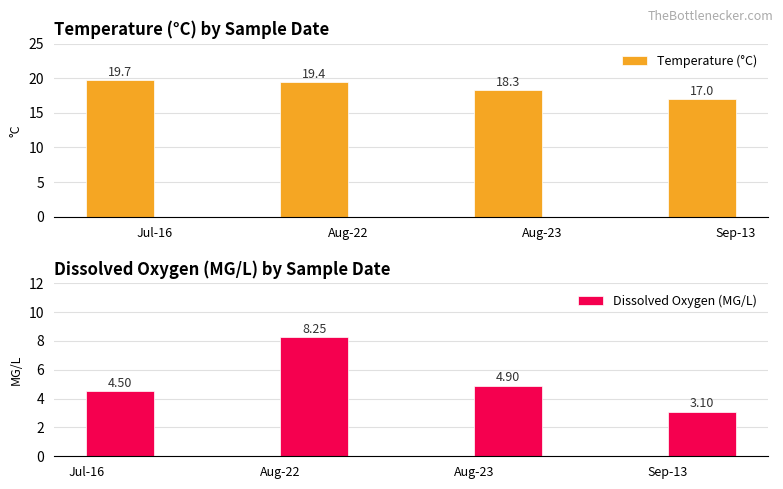

Does the chart contain any negative values?

No